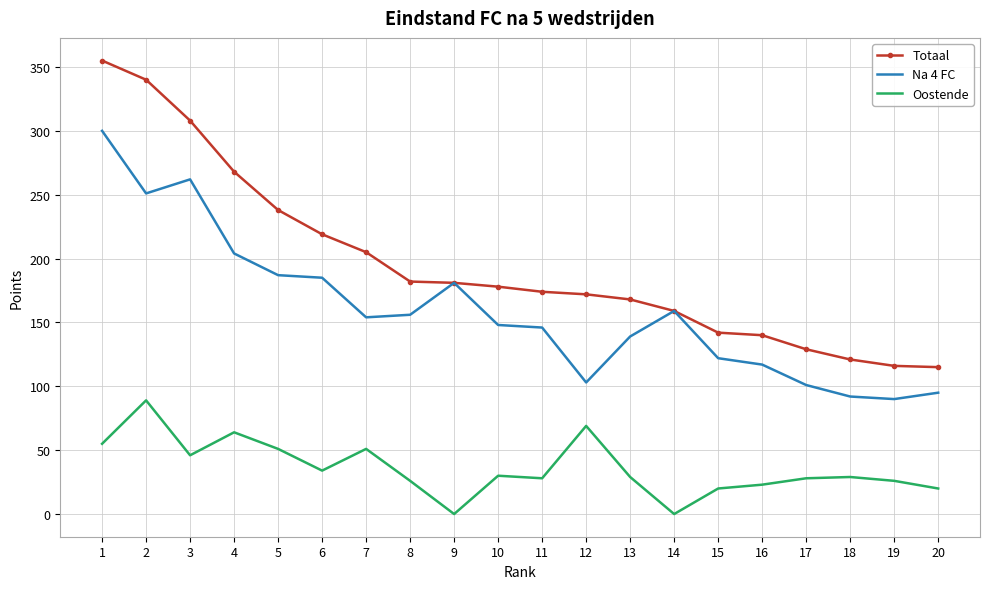

What is the highest value of the Totaal series?

355